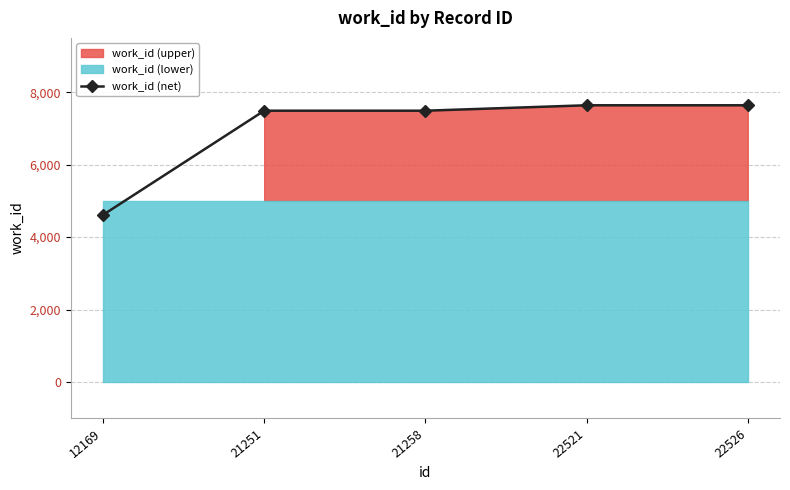

What is the minimum value shown in the chart?

4614